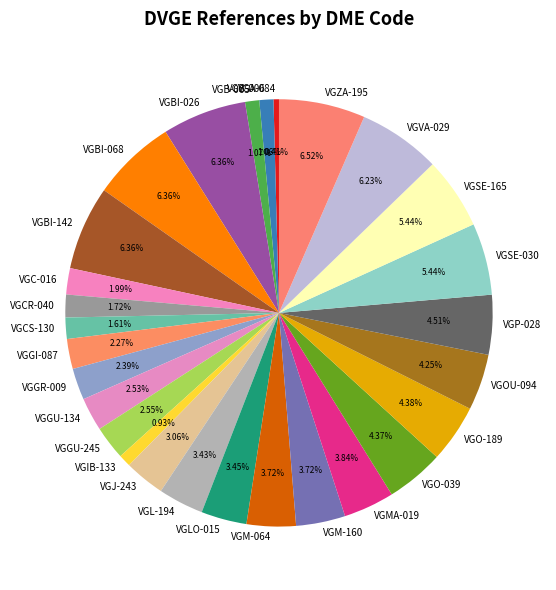

Approximately how many times larger is the value at VGBI-068 compared to VGMA-019?

1.7